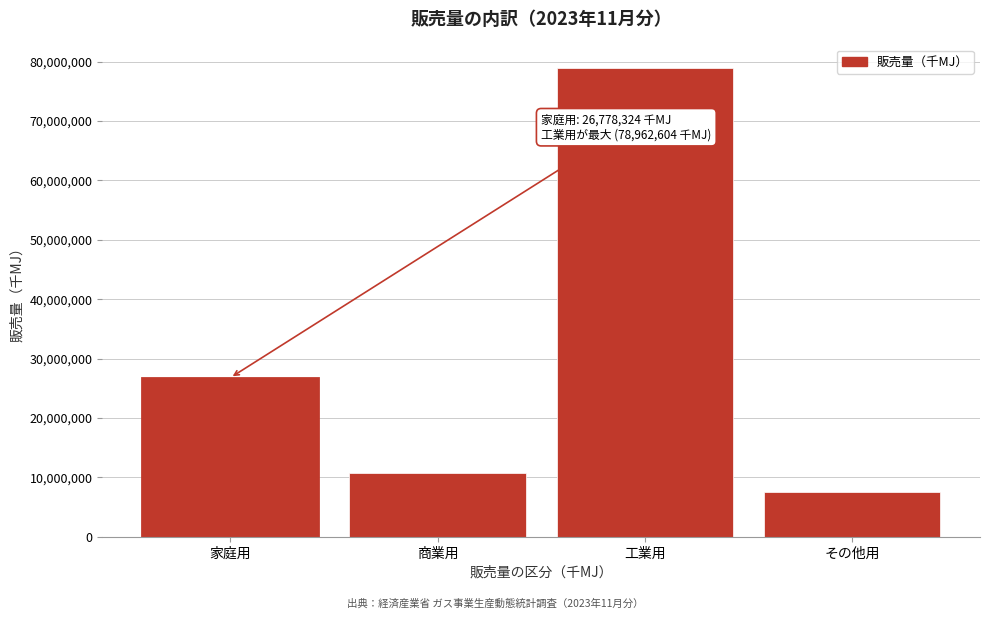

Reading right to left, transcribe all the data shown in this chart.

その他用=7499876	工業用=78962604	商業用=10738466	家庭用=26778324